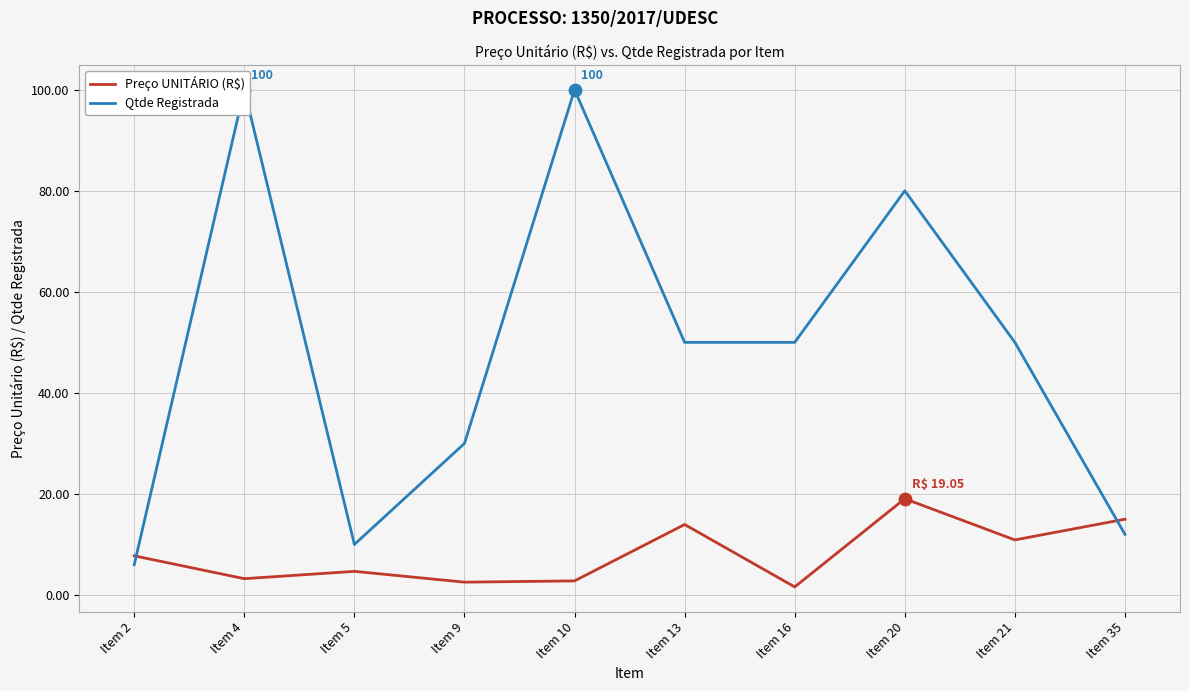

What are all the series names shown in the legend?

Preço UNITÁRIO (R$), Qtde Registrada